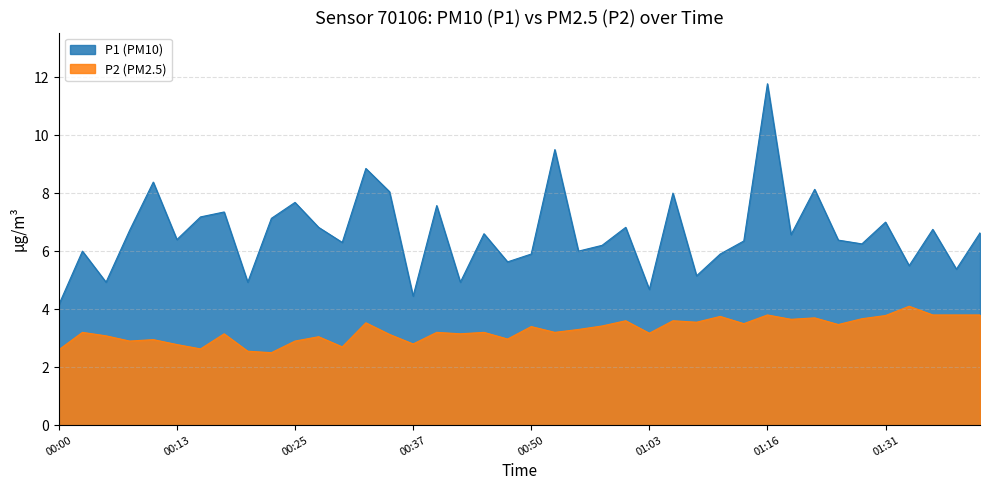

What is the maximum value shown in the chart?

11.8